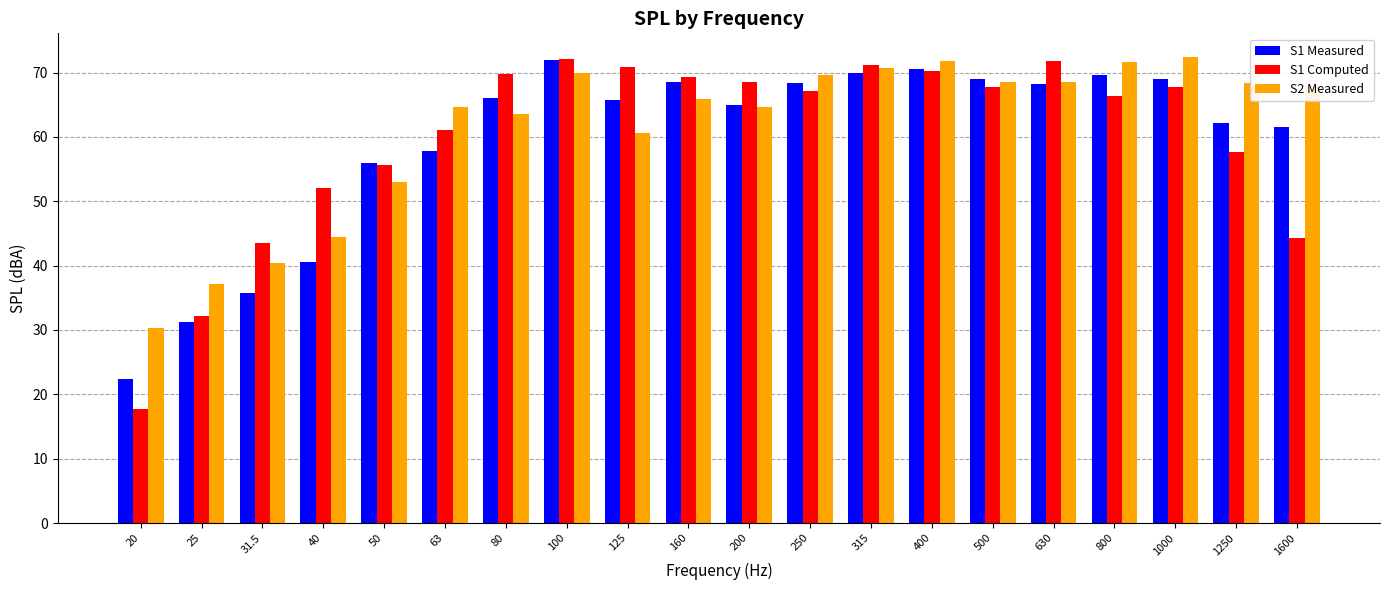

True or false: S2 Measured has a value of 97.0 at 630.

False